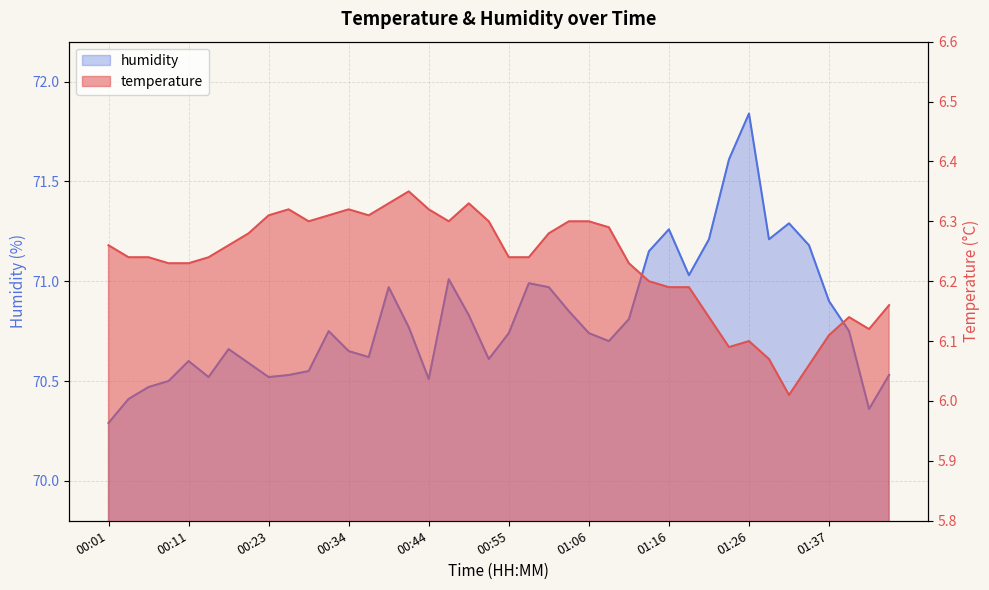

Is it true that humidity equals 39.7 at 01:26?

False